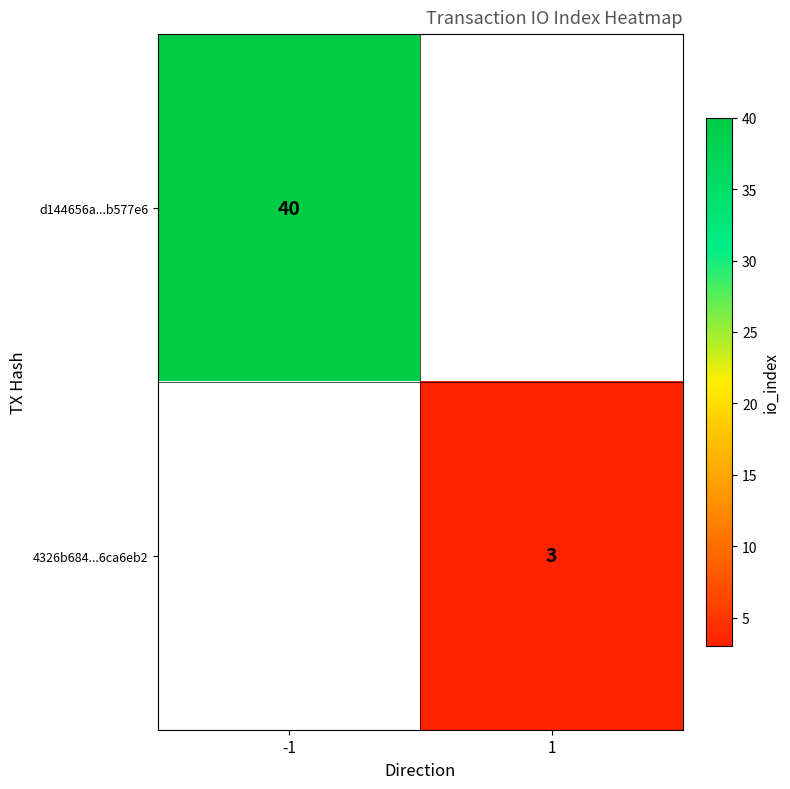

Which label corresponds to the largest value in the chart?

-1